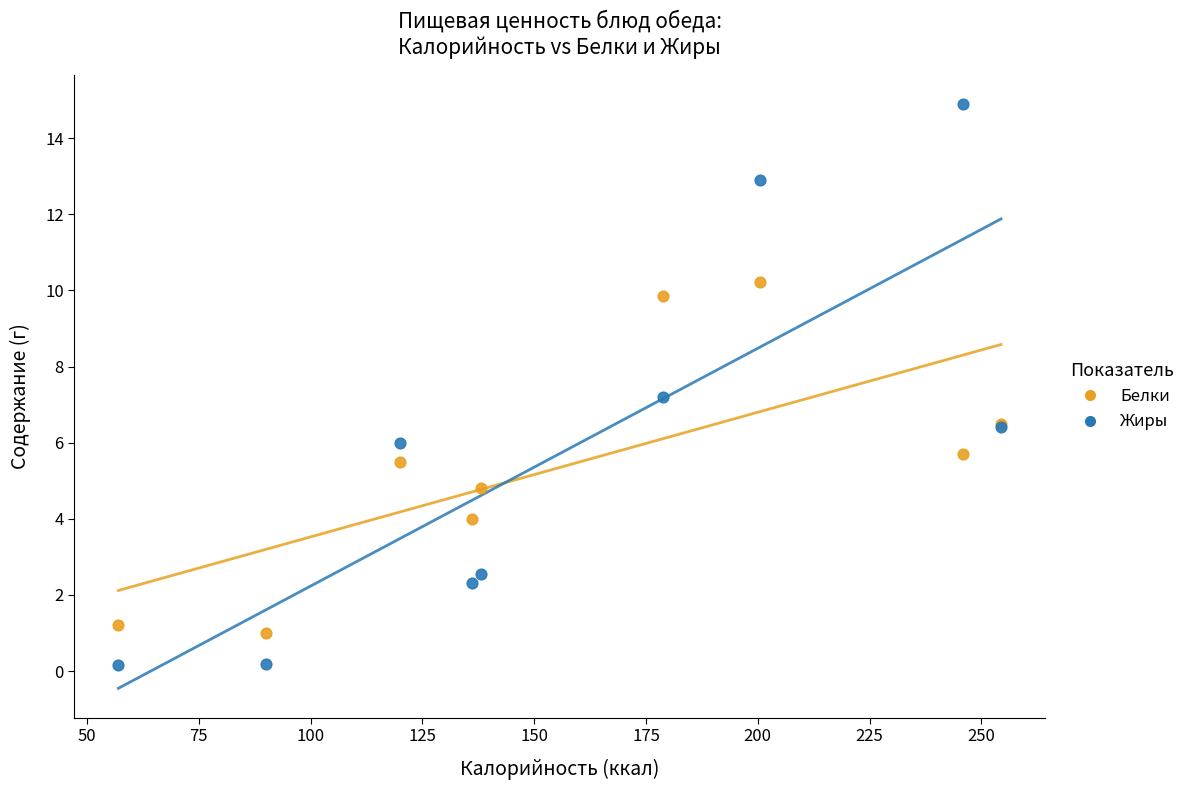

What are all the series names shown in the legend?

Белки, Жиры